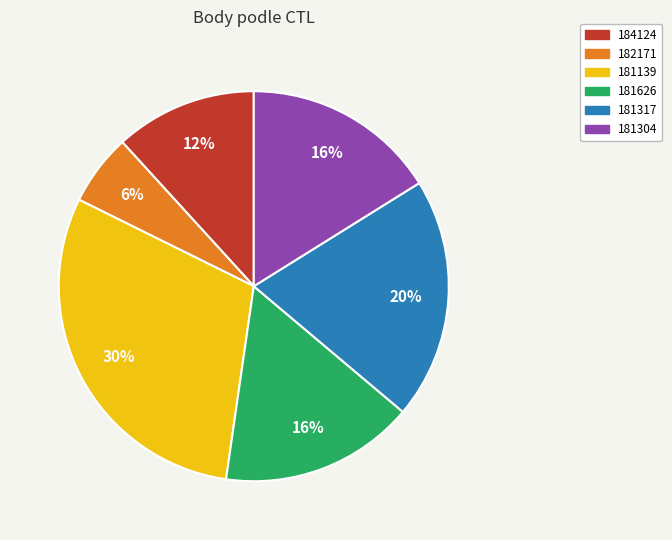

Does any single category account for the majority?

No